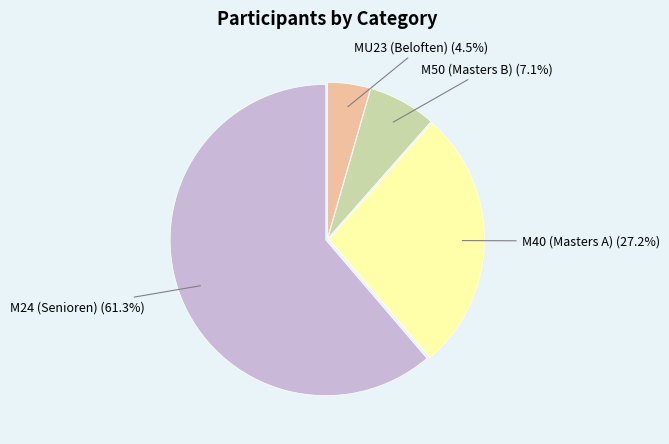

Do M50 (Masters B) and M40 (Masters A) together represent more than half of the pie?

No